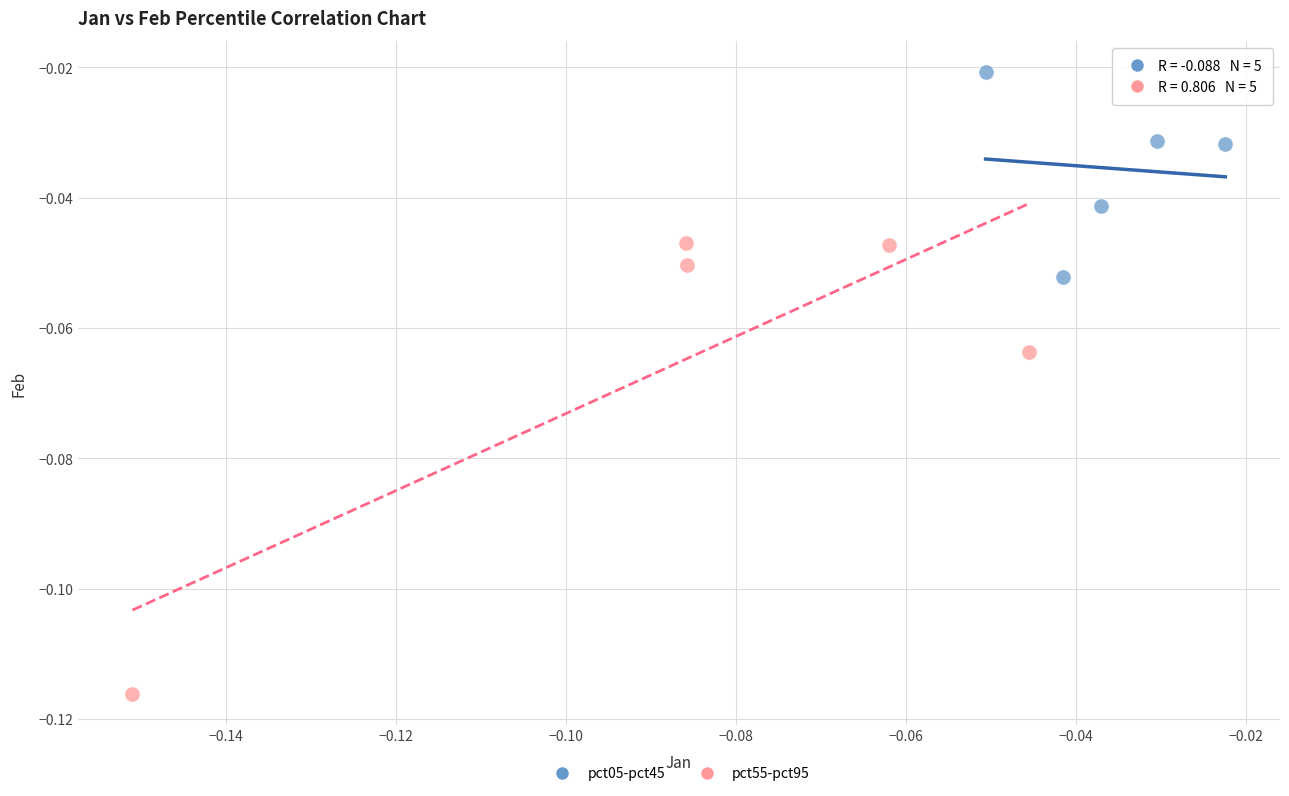

Which series reaches the maximum Y coordinate?

pct05-pct45